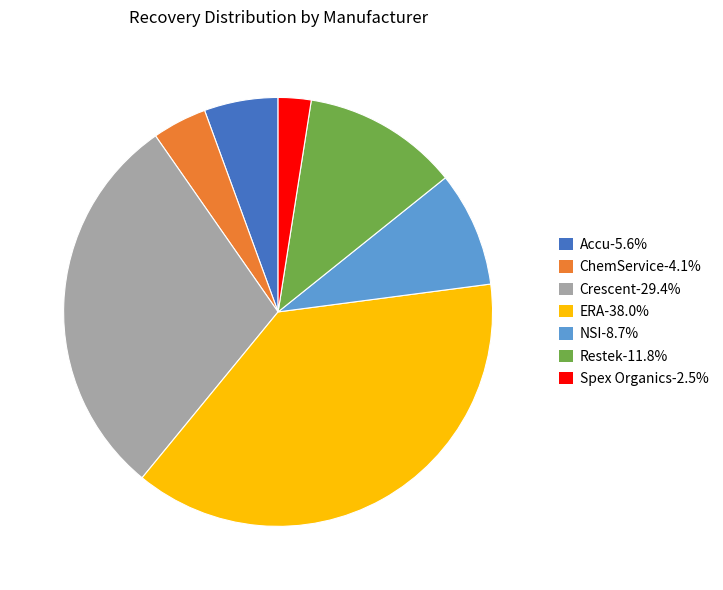

Is there any slice that represents more than half of the pie?

No